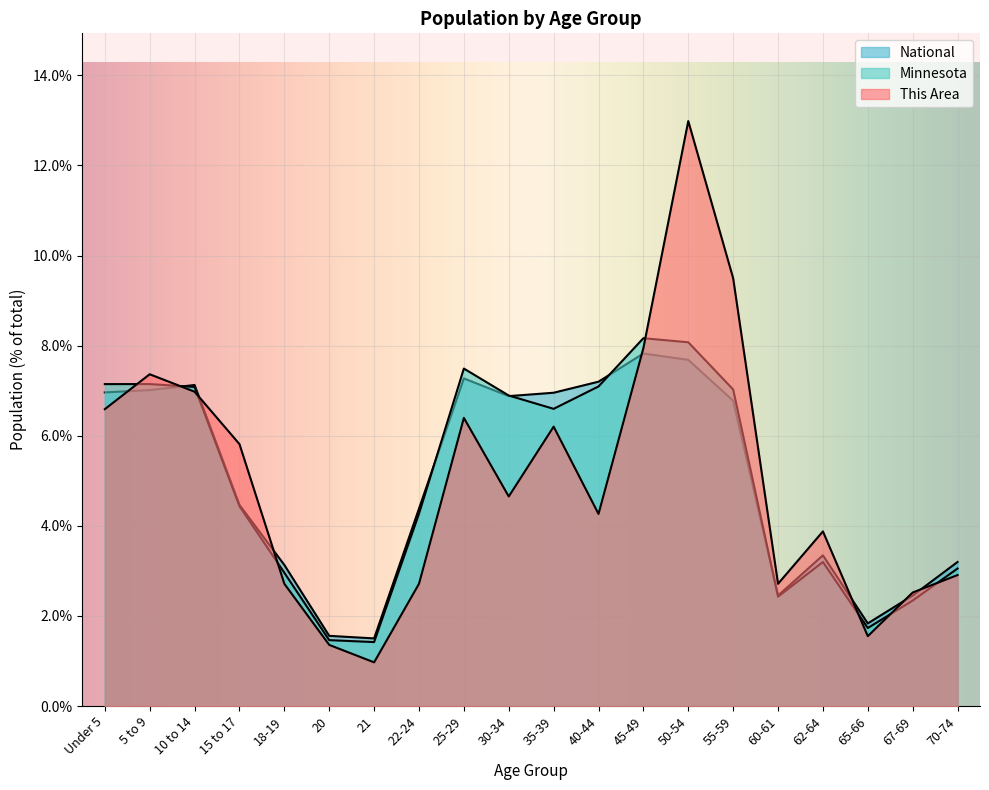

Is it true that National equals 1.8 at 65-66?

True